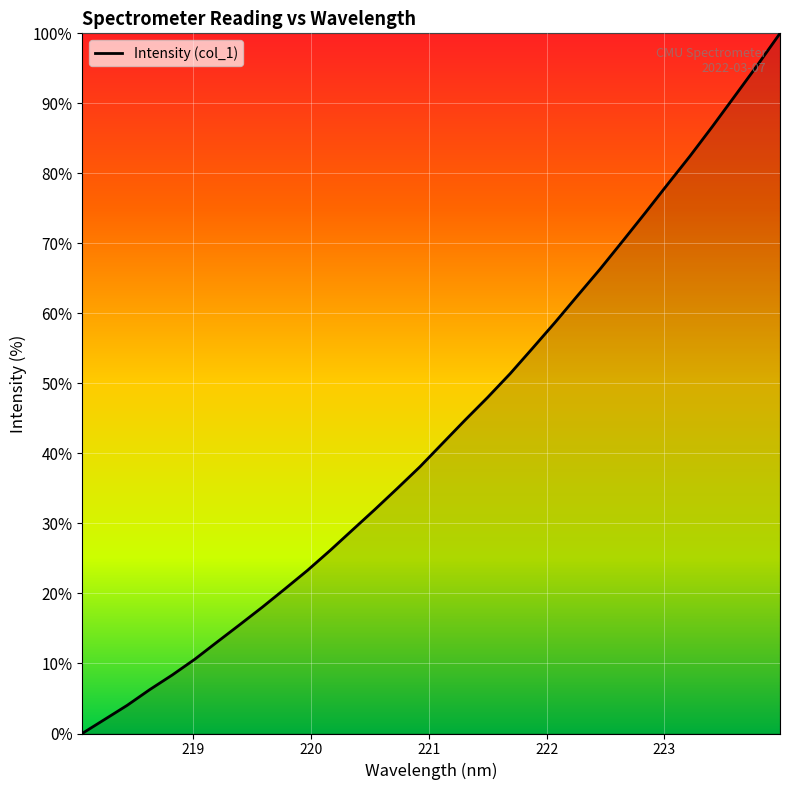

What is the greatest value displayed?

100.0